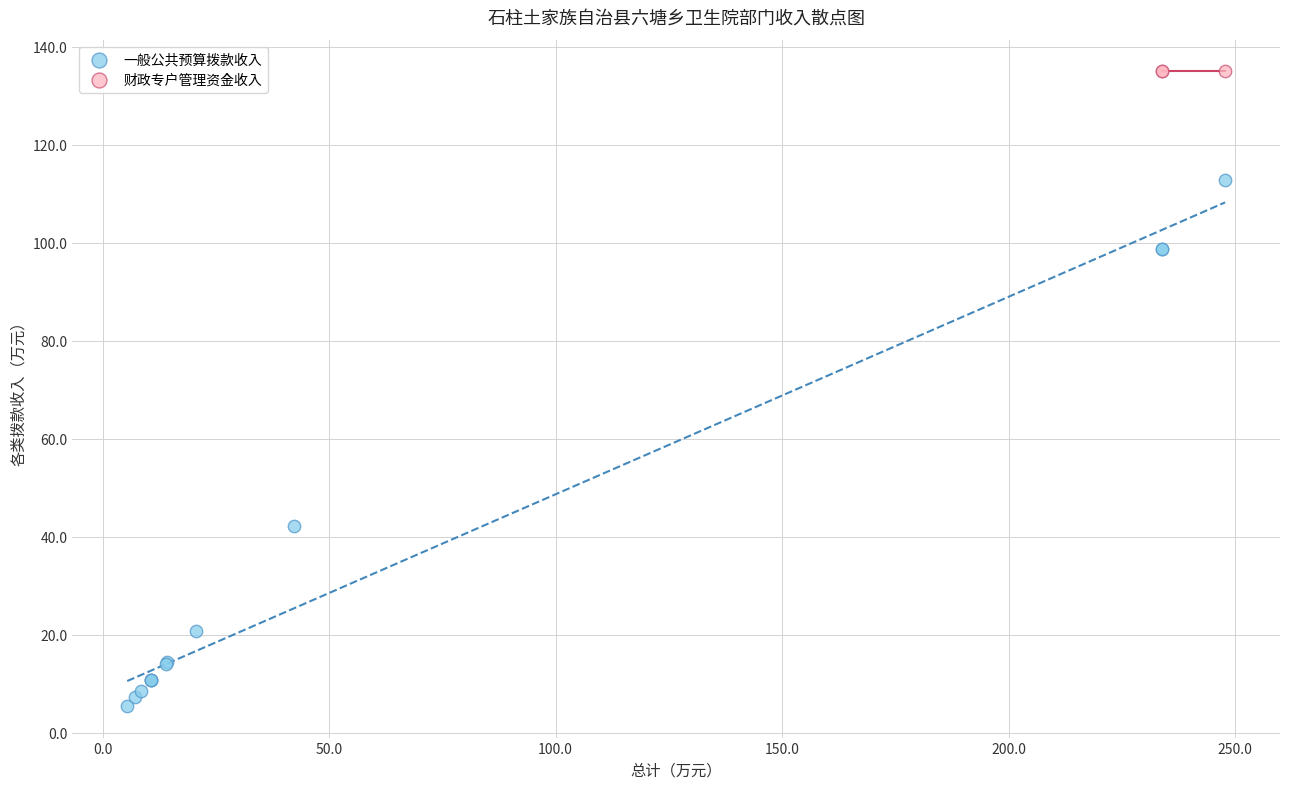

Which series contains the lowest Y value?

一般公共预算拨款收入